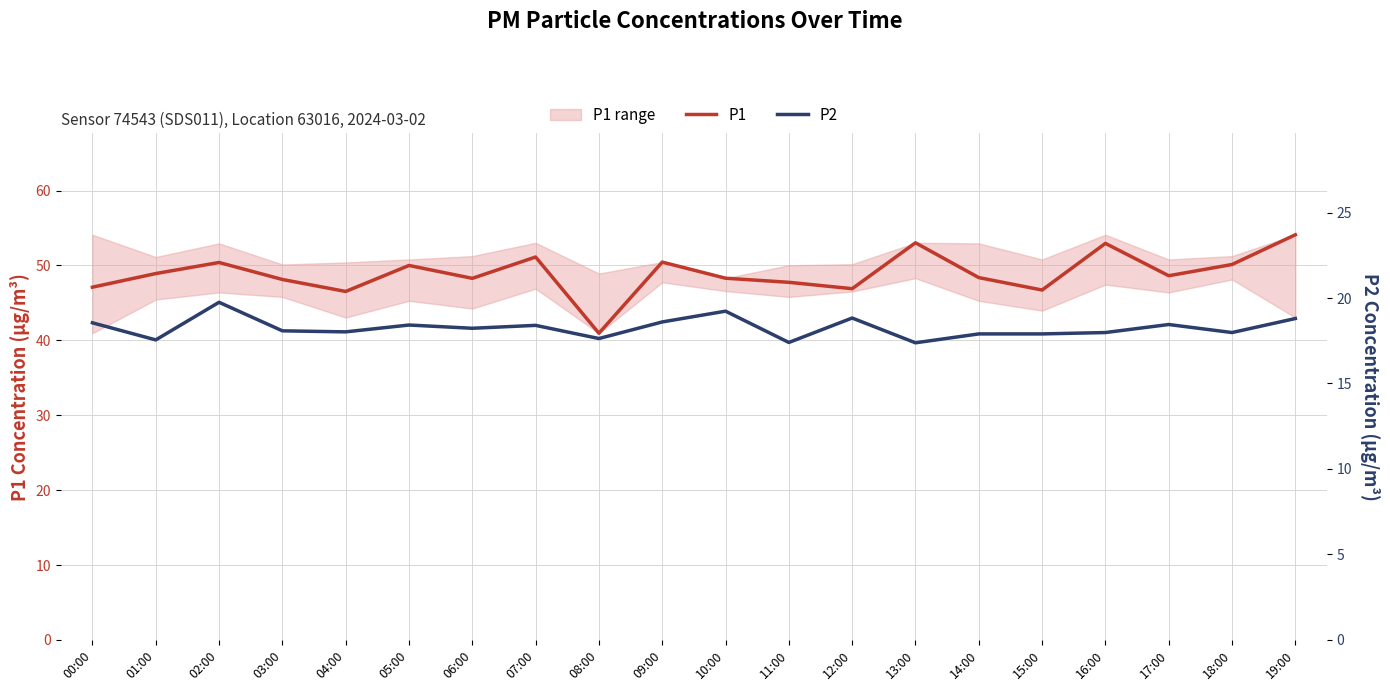

True or false: P1 and P2 cross at least once.

False